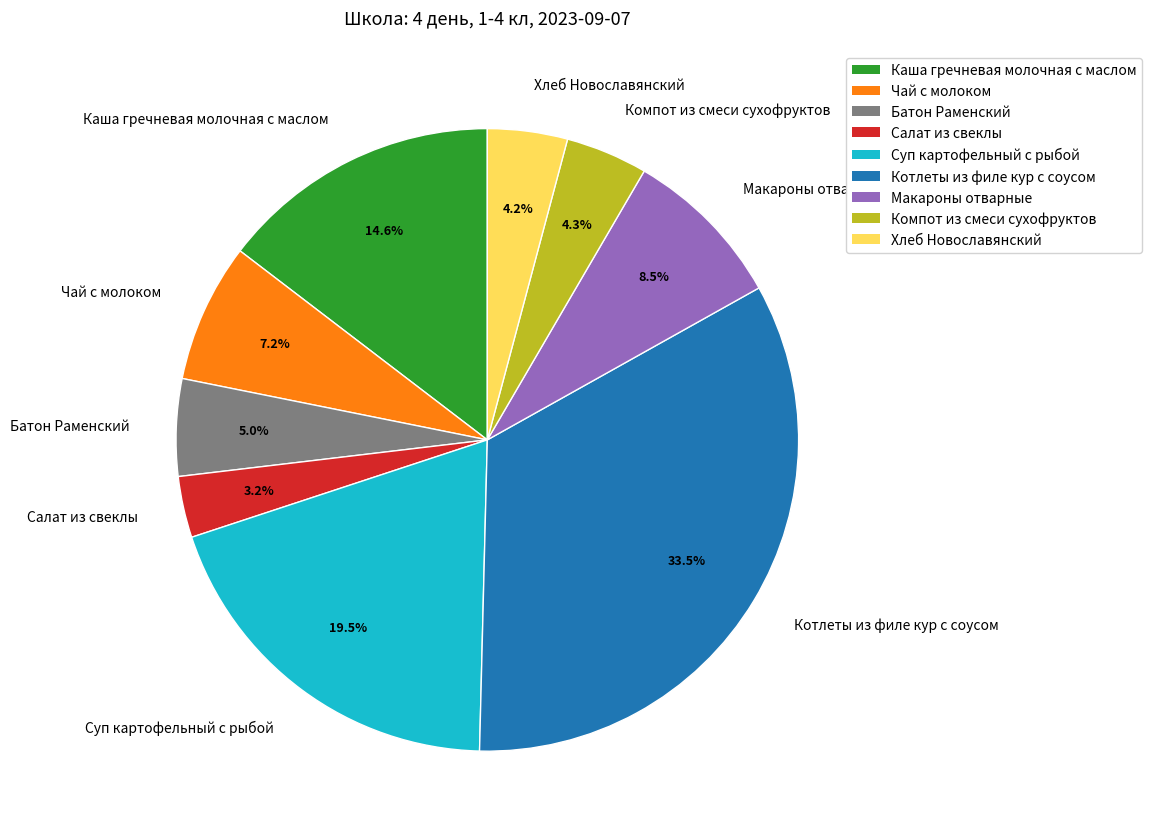

Does Батон Раменский represent more than half of the total?

No